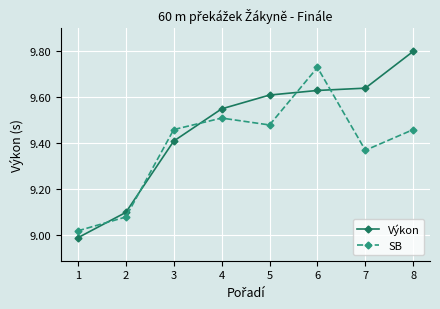

Which series has the largest total across all categories?

Výkon